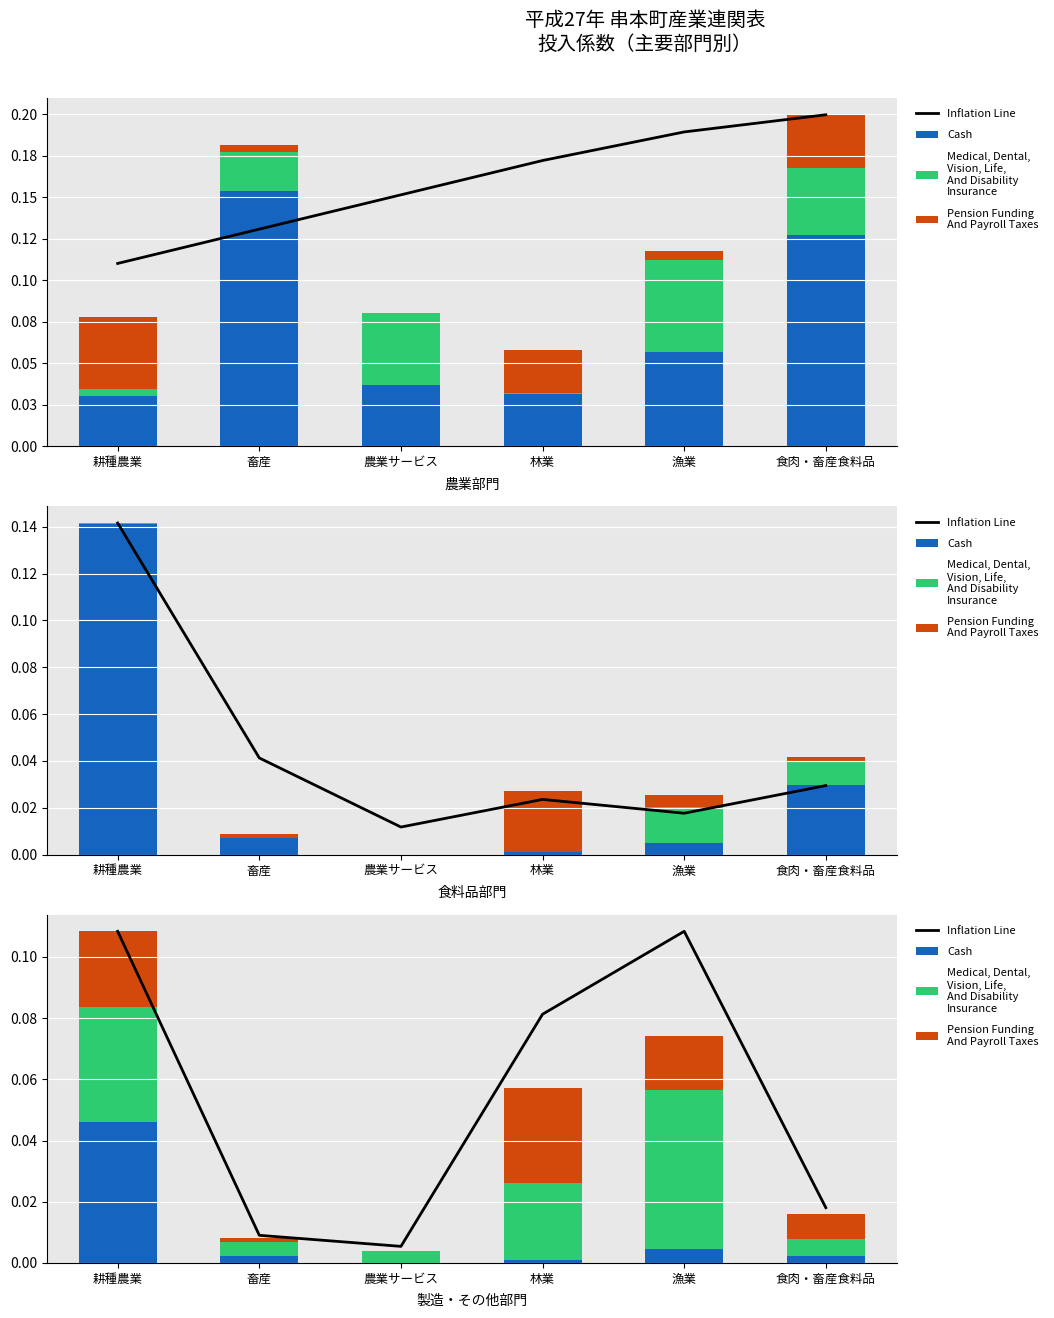

At how many categories does at least one series exceed 0?

6